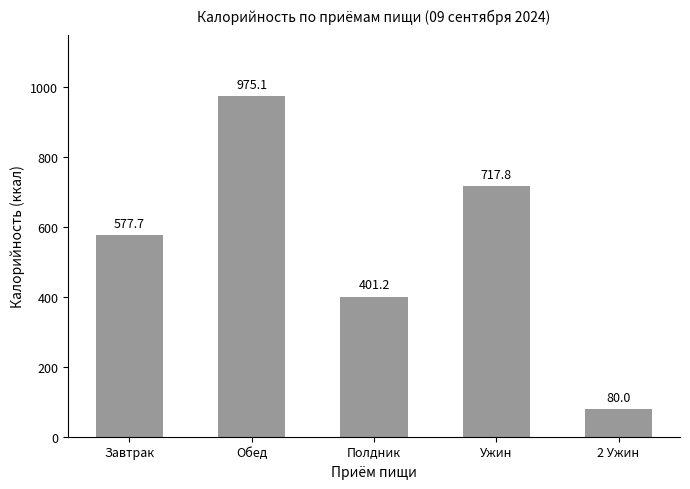

Reading right to left, list all the values displayed in this chart.

2 Ужин=80.0	Ужин=717.8	Полдник=401.2	Обед=975.1	Завтрак=577.7